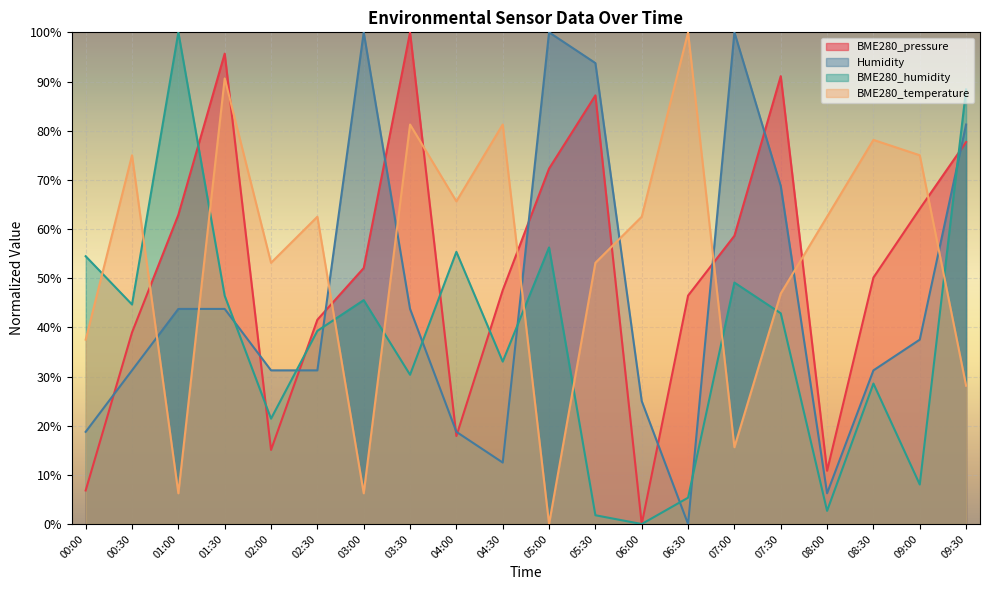

What position from the left is 04:30?

10